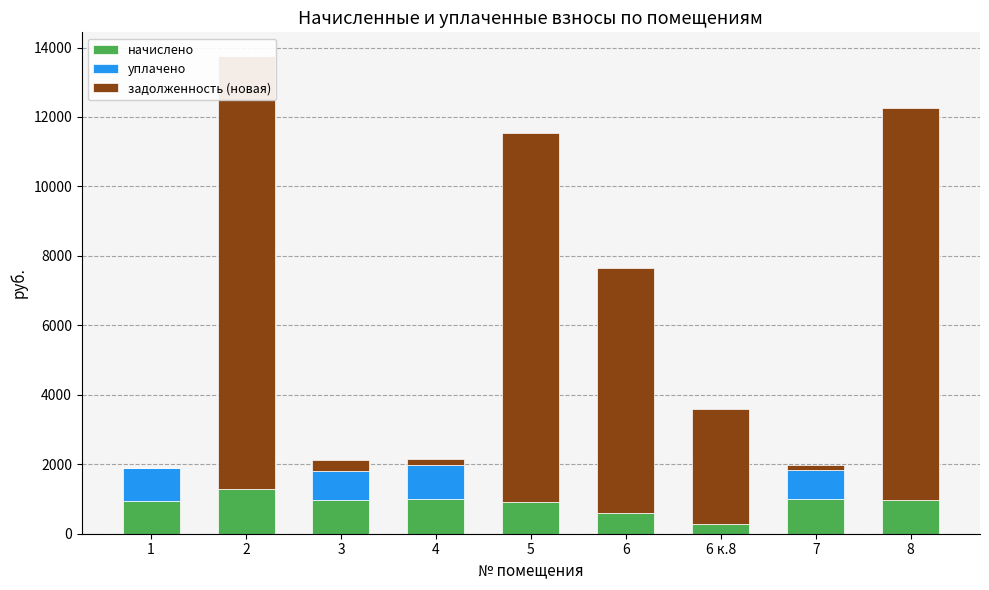

The value of начислено at 6 к.8 is 284.4. True or false?

True